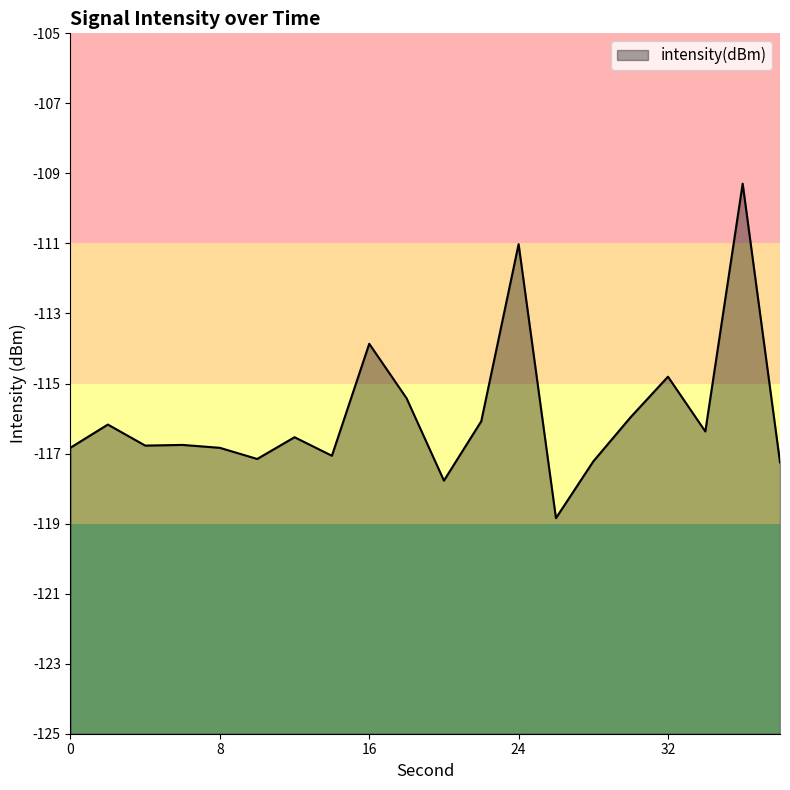

Reading left to right, list all the values displayed in this chart.

-116.8	-116.2	-116.8	-116.8	-116.8	-117.2	-116.5	-117.1	-113.9	-115.4	-117.8	-116.1	-111.0	-118.8	-117.2	-116.0	-114.8	-116.4	-109.3	-117.3